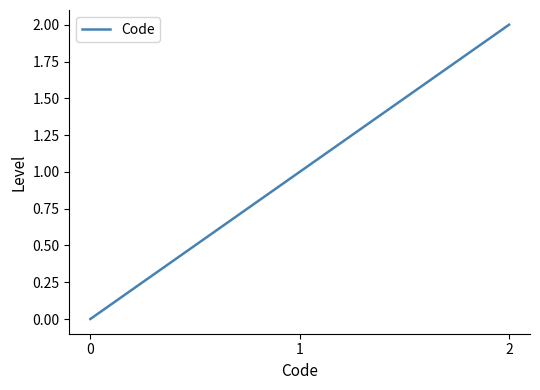

What is the greatest value displayed?

2